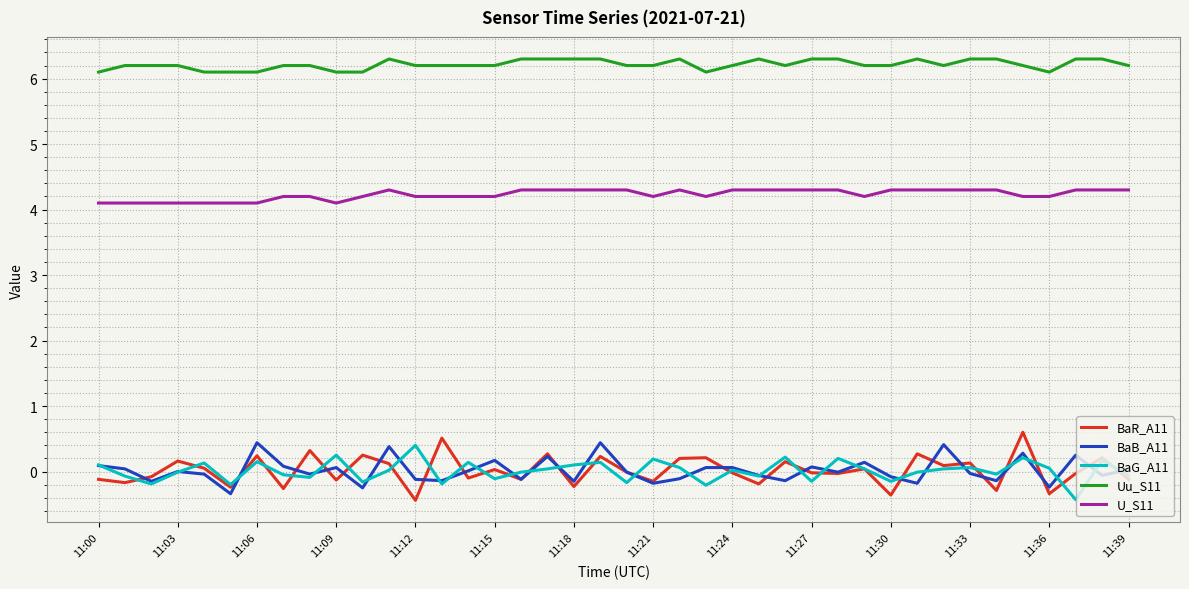

What is the greatest value displayed?

6.3